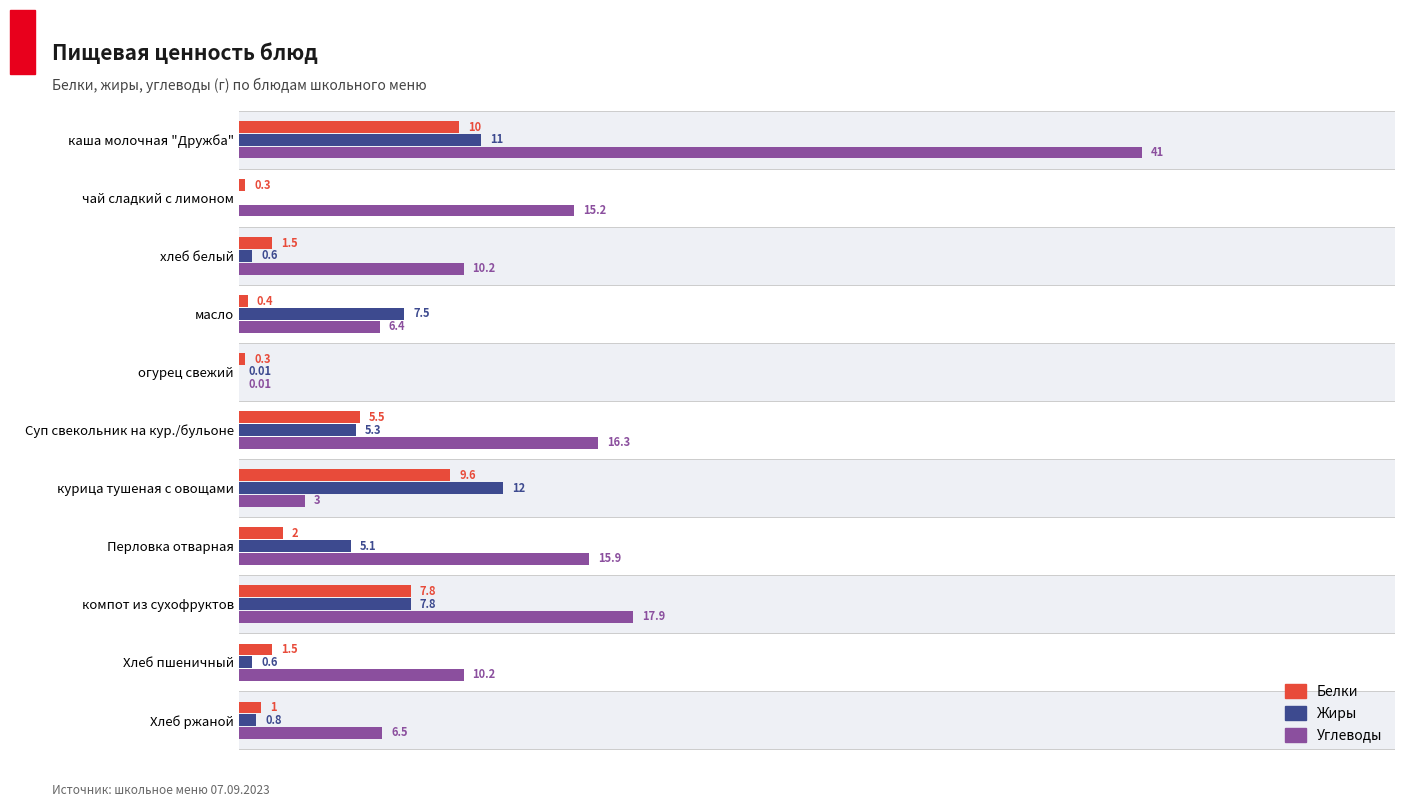

How many groups of bars are there?

11